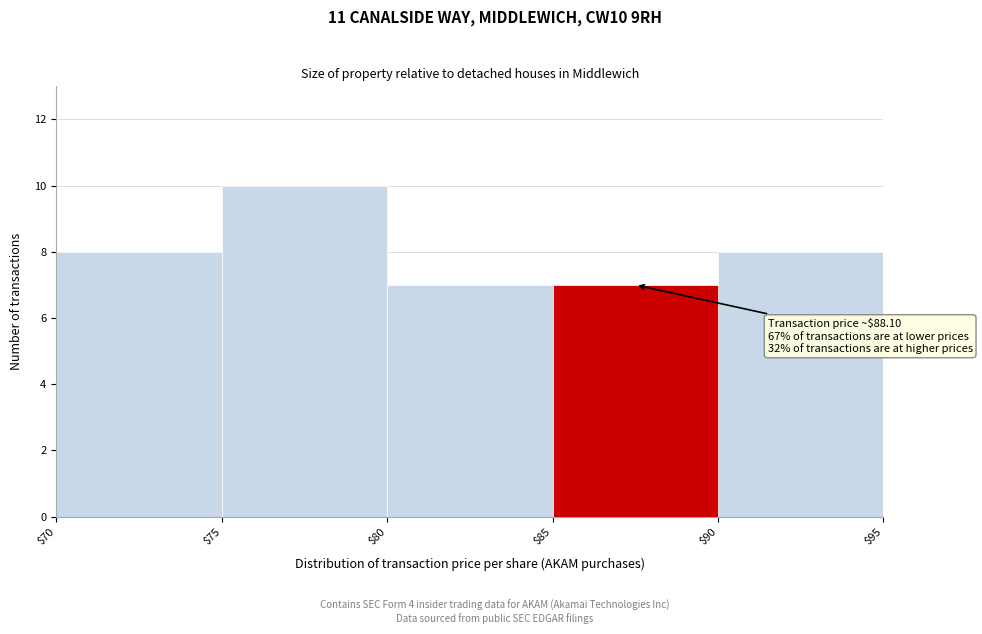

Over which range of the x-axis is the bar tallest?

$75 to $80